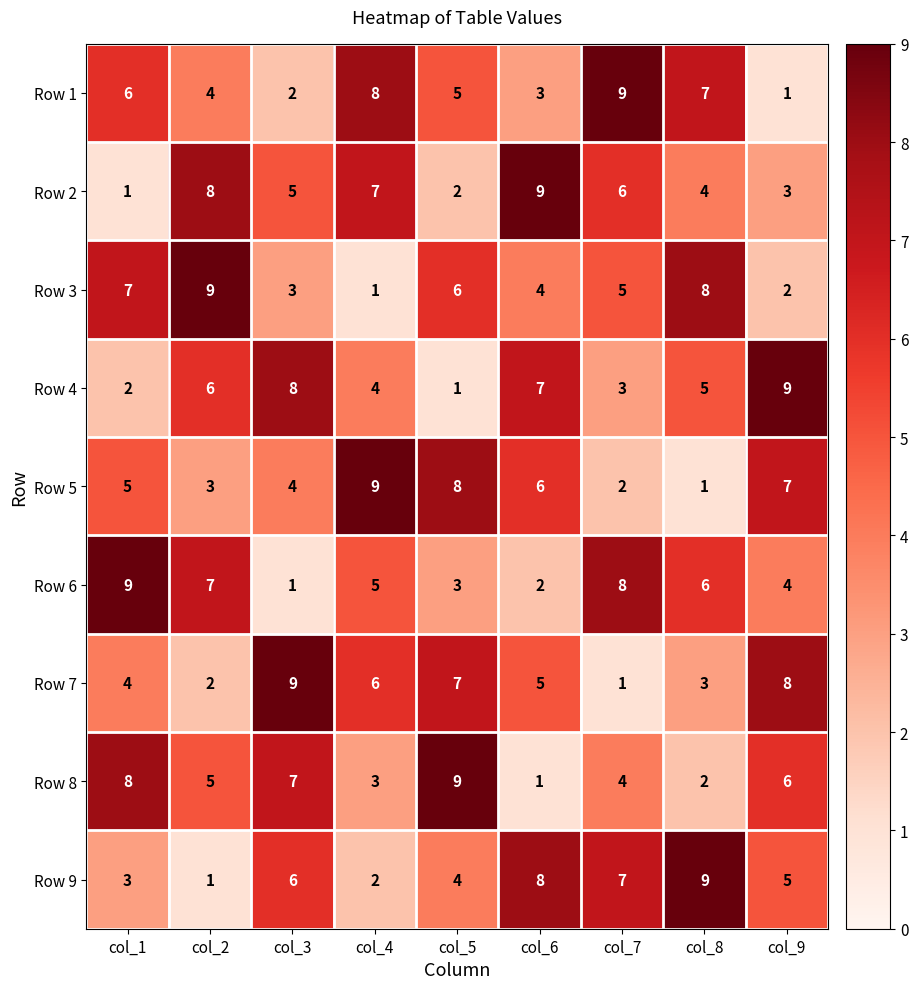

What is the difference between the maximum and minimum values in the Row 4 series?

8